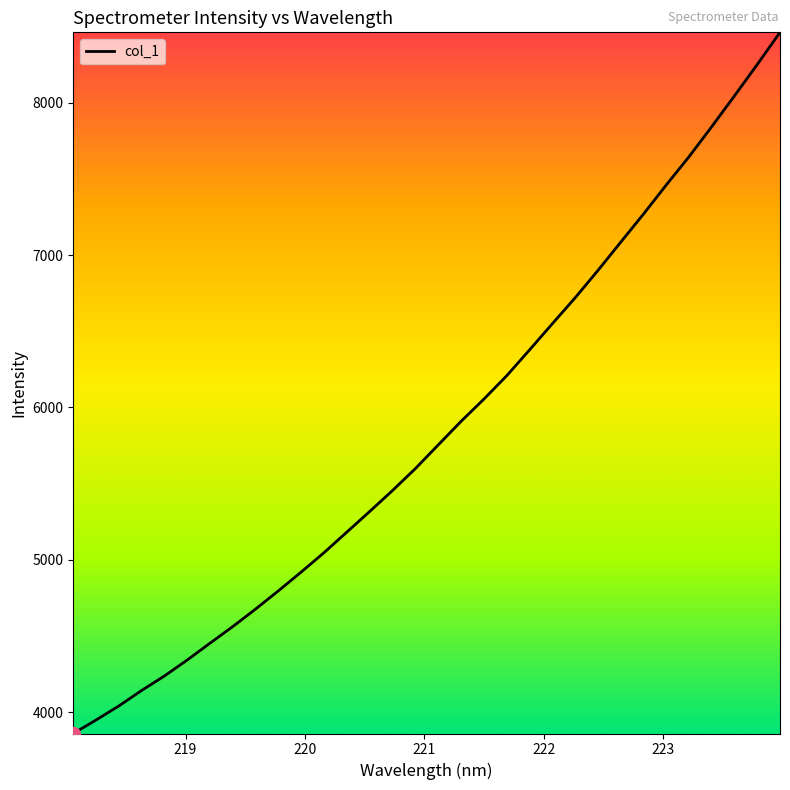

What is the maximum value shown in the chart?

8462.2